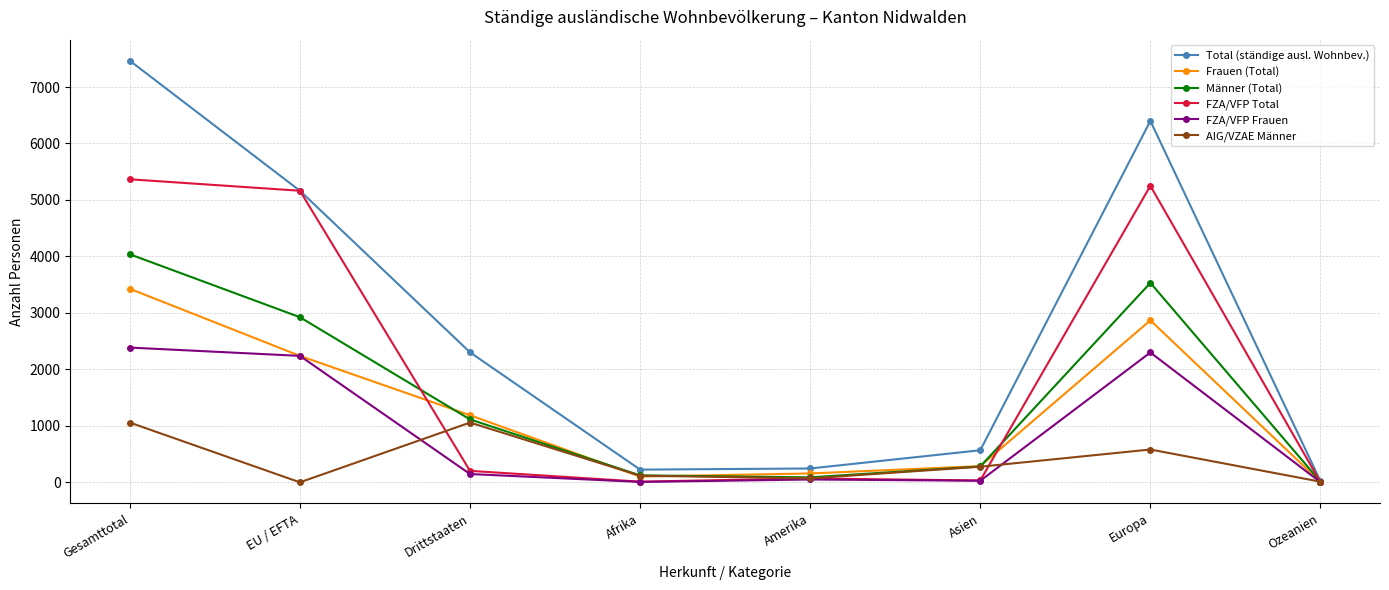

At which category does Männer (Total) reach its first local peak?

Europa